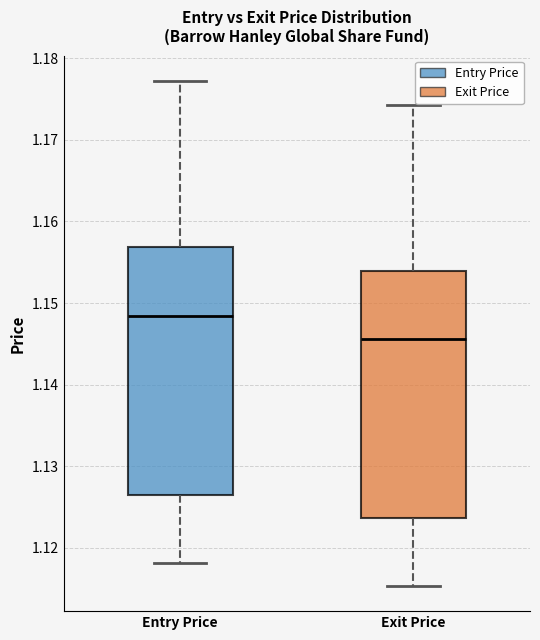

Reading left to right, read every box against the y-axis: the position of its median line, the range the box covers, and the ends of its whiskers. The values are not printed on the chart, so give them approximately, as read against the axis.

Entry Price: median 1.148, box 1.126 to 1.157, whiskers 1.118 to 1.177
Exit Price: median 1.146, box 1.124 to 1.154, whiskers 1.115 to 1.174